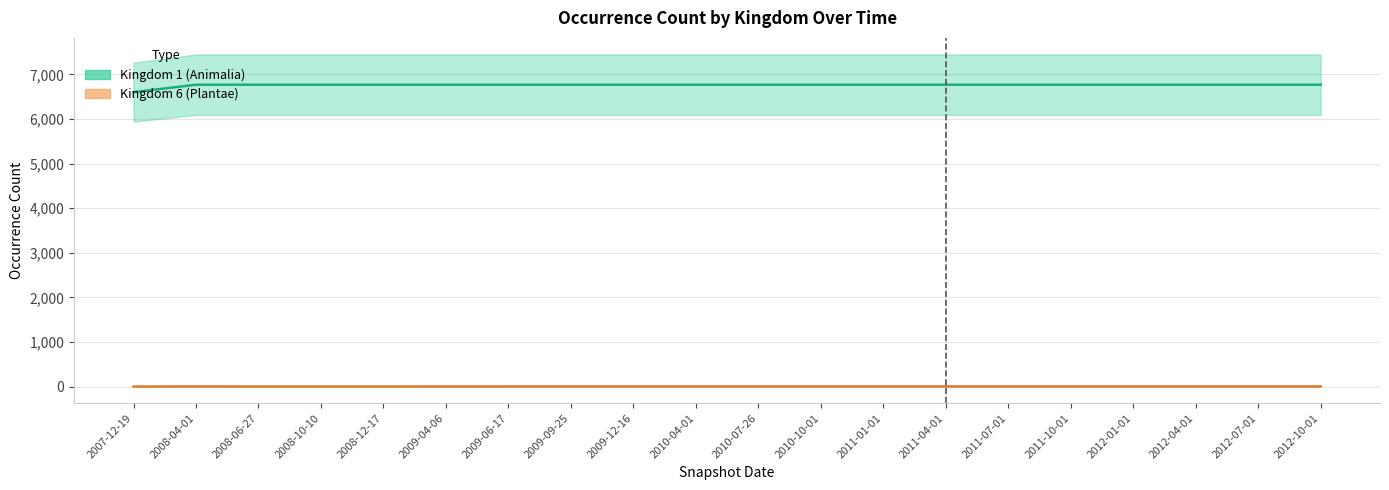

How many Kingdom 6 (Plantae) values are between 4 and 5?

16